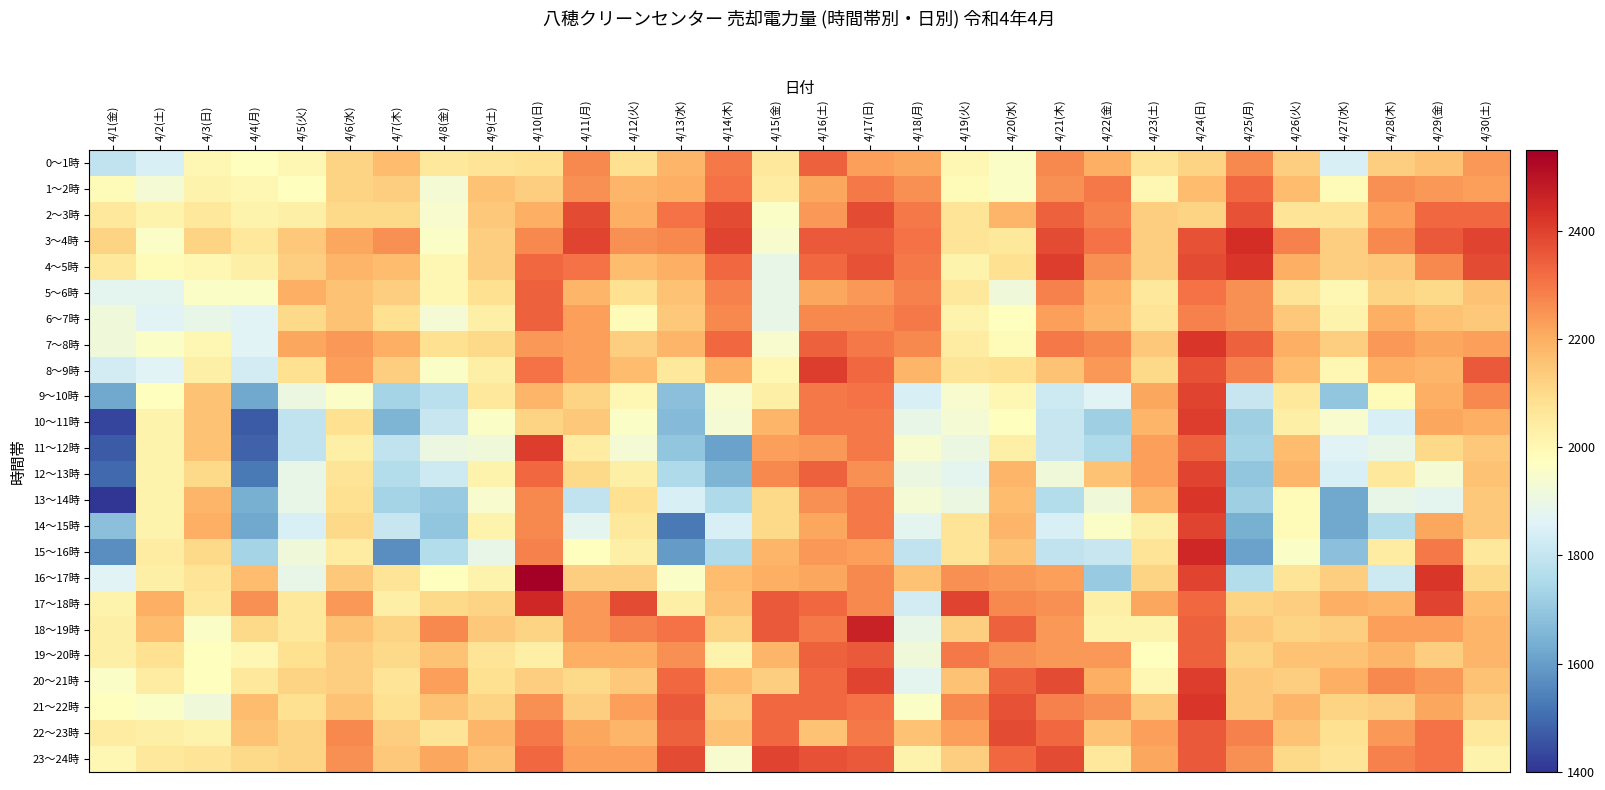

Reading left to right, what are all the values shown in this chart?

0～1時: 4/1(金)=1792	4/2(土)=1848	4/3(日)=2002	4/4(月)=1974	4/5(火)=2002	4/6(水)=2114	4/7(木)=2170	4/8(金)=2058	4/9(土)=2072	4/10(日)=2086	4/11(月)=2268	4/12(火)=2086	4/13(水)=2184	4/14(木)=2296	4/15(金)=2058	4/16(土)=2338	4/17(日)=2226	4/18(月)=2212	4/19(火)=2002	4/20(水)=1960	4/21(木)=2268	4/22(金)=2198	4/23(土)=2072	4/24(日)=2114	4/25(月)=2268	4/26(火)=2128	4/27(水)=1848	4/28(木)=2128	4/29(金)=2156	4/30(土)=2240
1～2時: 4/1(金)=1988	4/2(土)=1932	4/3(日)=2016	4/4(月)=2002	4/5(火)=1974	4/6(水)=2114	4/7(木)=2128	4/8(金)=1932	4/9(土)=2156	4/10(日)=2128	4/11(月)=2254	4/12(火)=2184	4/13(水)=2198	4/14(木)=2310	4/15(金)=2044	4/16(土)=2212	4/17(日)=2296	4/18(月)=2254	4/19(火)=1988	4/20(水)=1960	4/21(木)=2254	4/22(金)=2296	4/23(土)=2002	4/24(日)=2170	4/25(月)=2324	4/26(火)=2170	4/27(水)=1988	4/28(木)=2254	4/29(金)=2240	4/30(土)=2226
2～3時: 4/1(金)=2058	4/2(土)=2016	4/3(日)=2058	4/4(月)=2016	4/5(火)=2030	4/6(水)=2100	4/7(木)=2100	4/8(金)=1946	4/9(土)=2142	4/10(日)=2198	4/11(月)=2380	4/12(火)=2198	4/13(水)=2310	4/14(木)=2380	4/15(金)=1960	4/16(土)=2240	4/17(日)=2380	4/18(月)=2296	4/19(火)=2072	4/20(水)=2184	4/21(木)=2338	4/22(金)=2282	4/23(土)=2128	4/24(日)=2114	4/25(月)=2366	4/26(火)=2072	4/27(水)=2072	4/28(木)=2226	4/29(金)=2324	4/30(土)=2324
3～4時: 4/1(金)=2114	4/2(土)=1960	4/3(日)=2114	4/4(月)=2058	4/5(火)=2142	4/6(水)=2212	4/7(木)=2254	4/8(金)=1960	4/9(土)=2128	4/10(日)=2268	4/11(月)=2394	4/12(火)=2254	4/13(水)=2268	4/14(木)=2394	4/15(金)=1946	4/16(土)=2352	4/17(日)=2352	4/18(月)=2310	4/19(火)=2072	4/20(水)=2058	4/21(木)=2380	4/22(金)=2310	4/23(土)=2128	4/24(日)=2366	4/25(月)=2436	4/26(火)=2282	4/27(水)=2128	4/28(木)=2268	4/29(金)=2352	4/30(土)=2394
4～5時: 4/1(金)=2058	4/2(土)=1988	4/3(日)=2002	4/4(月)=2030	4/5(火)=2128	4/6(水)=2184	4/7(木)=2170	4/8(金)=2002	4/9(土)=2128	4/10(日)=2324	4/11(月)=2310	4/12(火)=2170	4/13(水)=2198	4/14(木)=2324	4/15(金)=1890	4/16(土)=2324	4/17(日)=2366	4/18(月)=2296	4/19(火)=2016	4/20(水)=2086	4/21(木)=2408	4/22(金)=2254	4/23(土)=2128	4/24(日)=2380	4/25(月)=2422	4/26(火)=2198	4/27(水)=2128	4/28(木)=2142	4/29(金)=2268	4/30(土)=2380
5～6時: 4/1(金)=1876	4/2(土)=1876	4/3(日)=1960	4/4(月)=1960	4/5(火)=2198	4/6(水)=2156	4/7(木)=2128	4/8(金)=2002	4/9(土)=2086	4/10(日)=2338	4/11(月)=2184	4/12(火)=2086	4/13(水)=2156	4/14(木)=2282	4/15(金)=1890	4/16(土)=2212	4/17(日)=2240	4/18(月)=2282	4/19(火)=2058	4/20(水)=1918	4/21(木)=2282	4/22(金)=2198	4/23(土)=2058	4/24(日)=2310	4/25(月)=2254	4/26(火)=2072	4/27(水)=2002	4/28(木)=2114	4/29(金)=2100	4/30(土)=2156
6～7時: 4/1(金)=1918	4/2(土)=1862	4/3(日)=1890	4/4(月)=1862	4/5(火)=2100	4/6(水)=2156	4/7(木)=2086	4/8(金)=1932	4/9(土)=2030	4/10(日)=2338	4/11(月)=2226	4/12(火)=1988	4/13(水)=2142	4/14(木)=2268	4/15(金)=1890	4/16(土)=2268	4/17(日)=2268	4/18(月)=2296	4/19(火)=2016	4/20(水)=1974	4/21(木)=2226	4/22(金)=2184	4/23(土)=2072	4/24(日)=2282	4/25(月)=2254	4/26(火)=2142	4/27(水)=2016	4/28(木)=2198	4/29(金)=2156	4/30(土)=2142
7～8時: 4/1(金)=1918	4/2(土)=1960	4/3(日)=2002	4/4(月)=1862	4/5(火)=2212	4/6(水)=2240	4/7(木)=2198	4/8(金)=2086	4/9(土)=2100	4/10(日)=2240	4/11(月)=2226	4/12(火)=2128	4/13(水)=2184	4/14(木)=2324	4/15(金)=1946	4/16(土)=2338	4/17(日)=2296	4/18(月)=2268	4/19(火)=2044	4/20(水)=1988	4/21(木)=2296	4/22(金)=2268	4/23(土)=2142	4/24(日)=2422	4/25(月)=2338	4/26(火)=2198	4/27(水)=2128	4/28(木)=2240	4/29(金)=2212	4/30(土)=2226
8～9時: 4/1(金)=1834	4/2(土)=1862	4/3(日)=2030	4/4(月)=1834	4/5(火)=2086	4/6(水)=2226	4/7(木)=2128	4/8(金)=1960	4/9(土)=2030	4/10(日)=2310	4/11(月)=2226	4/12(火)=2170	4/13(水)=2058	4/14(木)=2198	4/15(金)=2002	4/16(土)=2408	4/17(日)=2324	4/18(月)=2184	4/19(火)=2072	4/20(水)=2086	4/21(木)=2156	4/22(金)=2240	4/23(土)=2100	4/24(日)=2366	4/25(月)=2282	4/26(火)=2170	4/27(水)=2002	4/28(木)=2198	4/29(金)=2184	4/30(土)=2352
9～10時: 4/1(金)=1624	4/2(土)=1974	4/3(日)=2156	4/4(月)=1624	4/5(火)=1904	4/6(水)=1960	4/7(木)=1736	4/8(金)=1778	4/9(土)=2058	4/10(日)=2184	4/11(月)=2114	4/12(火)=2002	4/13(水)=1680	4/14(木)=1946	4/15(金)=2030	4/16(土)=2296	4/17(日)=2310	4/18(月)=1848	4/19(火)=1946	4/20(水)=2002	4/21(木)=1820	4/22(金)=1862	4/23(土)=2212	4/24(日)=2394	4/25(月)=1806	4/26(火)=2058	4/27(水)=1694	4/28(木)=1988	4/29(金)=2198	4/30(土)=2268
10～11時: 4/1(金)=1428	4/2(土)=2016	4/3(日)=2156	4/4(月)=1470	4/5(火)=1792	4/6(水)=2086	4/7(木)=1652	4/8(金)=1806	4/9(土)=1960	4/10(日)=2114	4/11(月)=2142	4/12(火)=1960	4/13(水)=1666	4/14(木)=1932	4/15(金)=2184	4/16(土)=2296	4/17(日)=2296	4/18(月)=1890	4/19(火)=1932	4/20(水)=1974	4/21(木)=1806	4/22(金)=1722	4/23(土)=2184	4/24(日)=2408	4/25(月)=1722	4/26(火)=2030	4/27(水)=1946	4/28(木)=1848	4/29(金)=2212	4/30(土)=2198
11～12時: 4/1(金)=1470	4/2(土)=2016	4/3(日)=2156	4/4(月)=1484	4/5(火)=1792	4/6(水)=2030	4/7(木)=1792	4/8(金)=1904	4/9(土)=1918	4/10(日)=2408	4/11(月)=2044	4/12(火)=1932	4/13(水)=1694	4/14(木)=1610	4/15(金)=2226	4/16(土)=2240	4/17(日)=2296	4/18(月)=1946	4/19(火)=1904	4/20(水)=2030	4/21(木)=1806	4/22(金)=1750	4/23(土)=2226	4/24(日)=2338	4/25(月)=1736	4/26(火)=2170	4/27(水)=1862	4/28(木)=1890	4/29(金)=2100	4/30(土)=2142
12～13時: 4/1(金)=1498	4/2(土)=2016	4/3(日)=2100	4/4(月)=1526	4/5(火)=1890	4/6(水)=2072	4/7(木)=1764	4/8(金)=1820	4/9(土)=2016	4/10(日)=2324	4/11(月)=2100	4/12(火)=2030	4/13(水)=1750	4/14(木)=1652	4/15(金)=2268	4/16(土)=2338	4/17(日)=2254	4/18(月)=1904	4/19(火)=1876	4/20(水)=2184	4/21(木)=1918	4/22(金)=2156	4/23(土)=2226	4/24(日)=2394	4/25(月)=1694	4/26(火)=2184	4/27(水)=1848	4/28(木)=2058	4/29(金)=1932	4/30(土)=2156
13～14時: 4/1(金)=1400	4/2(土)=2016	4/3(日)=2184	4/4(月)=1638	4/5(火)=1890	4/6(水)=2086	4/7(木)=1736	4/8(金)=1708	4/9(土)=1946	4/10(日)=2268	4/11(月)=1792	4/12(火)=2086	4/13(水)=1848	4/14(木)=1750	4/15(金)=2100	4/16(土)=2254	4/17(日)=2296	4/18(月)=1932	4/19(火)=1904	4/20(水)=2170	4/21(木)=1764	4/22(金)=1918	4/23(土)=2184	4/24(日)=2422	4/25(月)=1722	4/26(火)=1988	4/27(水)=1624	4/28(木)=1890	4/29(金)=1876	4/30(土)=2142
14～15時: 4/1(金)=1680	4/2(土)=2016	4/3(日)=2198	4/4(月)=1624	4/5(火)=1848	4/6(水)=2100	4/7(木)=1806	4/8(金)=1694	4/9(土)=2016	4/10(日)=2268	4/11(月)=1876	4/12(火)=2058	4/13(水)=1526	4/14(木)=1848	4/15(金)=2100	4/16(土)=2212	4/17(日)=2296	4/18(月)=1876	4/19(火)=2072	4/20(水)=2184	4/21(木)=1848	4/22(金)=1960	4/23(土)=2030	4/24(日)=2394	4/25(月)=1638	4/26(火)=1988	4/27(水)=1624	4/28(木)=1764	4/29(金)=2212	4/30(土)=2142
15～16時: 4/1(金)=1568	4/2(土)=2044	4/3(日)=2100	4/4(月)=1736	4/5(火)=1918	4/6(水)=2044	4/7(木)=1568	4/8(金)=1764	4/9(土)=1890	4/10(日)=2282	4/11(月)=1974	4/12(火)=2030	4/13(水)=1596	4/14(木)=1750	4/15(金)=2184	4/16(土)=2240	4/17(日)=2226	4/18(月)=1792	4/19(火)=2072	4/20(水)=2156	4/21(木)=1792	4/22(金)=1806	4/23(土)=2072	4/24(日)=2450	4/25(月)=1610	4/26(火)=1960	4/27(水)=1680	4/28(木)=2044	4/29(金)=2296	4/30(土)=2058
16～17時: 4/1(金)=1862	4/2(土)=2030	4/3(日)=2072	4/4(月)=2170	4/5(火)=1890	4/6(水)=2142	4/7(木)=2072	4/8(金)=1974	4/9(土)=2016	4/10(日)=2548	4/11(月)=2128	4/12(火)=2128	4/13(水)=1960	4/14(木)=2170	4/15(金)=2198	4/16(土)=2212	4/17(日)=2268	4/18(月)=2156	4/19(火)=2254	4/20(水)=2240	4/21(木)=2226	4/22(金)=1708	4/23(土)=2114	4/24(日)=2394	4/25(月)=1764	4/26(火)=2072	4/27(水)=2128	4/28(木)=1820	4/29(金)=2422	4/30(土)=2100
17～18時: 4/1(金)=2016	4/2(土)=2198	4/3(日)=2058	4/4(月)=2254	4/5(火)=2058	4/6(水)=2240	4/7(木)=2030	4/8(金)=2100	4/9(土)=2114	4/10(日)=2450	4/11(月)=2240	4/12(火)=2380	4/13(水)=2030	4/14(木)=2156	4/15(金)=2352	4/16(土)=2324	4/17(日)=2268	4/18(月)=1834	4/19(火)=2394	4/20(水)=2268	4/21(木)=2254	4/22(金)=2030	4/23(土)=2212	4/24(日)=2324	4/25(月)=2114	4/26(火)=2128	4/27(水)=2198	4/28(木)=2184	4/29(金)=2394	4/30(土)=2170
18～19時: 4/1(金)=2030	4/2(土)=2170	4/3(日)=1960	4/4(月)=2100	4/5(火)=2058	4/6(水)=2156	4/7(木)=2114	4/8(金)=2268	4/9(土)=2142	4/10(日)=2114	4/11(月)=2240	4/12(火)=2282	4/13(水)=2310	4/14(木)=2114	4/15(金)=2352	4/16(土)=2296	4/17(日)=2464	4/18(月)=1890	4/19(火)=2128	4/20(水)=2338	4/21(木)=2240	4/22(金)=2016	4/23(土)=2016	4/24(日)=2338	4/25(月)=2142	4/26(火)=2114	4/27(水)=2128	4/28(木)=2226	4/29(金)=2226	4/30(土)=2184
19～20時: 4/1(金)=2030	4/2(土)=2086	4/3(日)=1974	4/4(月)=2002	4/5(火)=2086	4/6(水)=2128	4/7(木)=2100	4/8(金)=2156	4/9(土)=2072	4/10(日)=2030	4/11(月)=2198	4/12(火)=2198	4/13(水)=2254	4/14(木)=2016	4/15(金)=2184	4/16(土)=2338	4/17(日)=2352	4/18(月)=1918	4/19(火)=2296	4/20(水)=2254	4/21(木)=2240	4/22(金)=2240	4/23(土)=1974	4/24(日)=2338	4/25(月)=2114	4/26(火)=2156	4/27(水)=2156	4/28(木)=2184	4/29(金)=2128	4/30(土)=2184
20～21時: 4/1(金)=1960	4/2(土)=2044	4/3(日)=1974	4/4(月)=2058	4/5(火)=2114	4/6(水)=2128	4/7(木)=2072	4/8(金)=2226	4/9(土)=2086	4/10(日)=2128	4/11(月)=2100	4/12(火)=2142	4/13(水)=2324	4/14(木)=2170	4/15(金)=2128	4/16(土)=2324	4/17(日)=2394	4/18(月)=1876	4/19(火)=2156	4/20(水)=2338	4/21(木)=2380	4/22(金)=2198	4/23(土)=2002	4/24(日)=2408	4/25(月)=2142	4/26(火)=2128	4/27(水)=2198	4/28(木)=2268	4/29(金)=2240	4/30(土)=2156
21～22時: 4/1(金)=1974	4/2(土)=1960	4/3(日)=1918	4/4(月)=2170	4/5(火)=2086	4/6(水)=2156	4/7(木)=2086	4/8(金)=2156	4/9(土)=2114	4/10(日)=2254	4/11(月)=2128	4/12(火)=2226	4/13(水)=2352	4/14(木)=2128	4/15(金)=2324	4/16(土)=2324	4/17(日)=2310	4/18(月)=1960	4/19(火)=2268	4/20(水)=2366	4/21(木)=2282	4/22(金)=2254	4/23(土)=2142	4/24(日)=2422	4/25(月)=2142	4/26(火)=2184	4/27(水)=2114	4/28(木)=2128	4/29(金)=2212	4/30(土)=2128
22～23時: 4/1(金)=2044	4/2(土)=2030	4/3(日)=2016	4/4(月)=2156	4/5(火)=2114	4/6(水)=2268	4/7(木)=2128	4/8(金)=2072	4/9(土)=2184	4/10(日)=2296	4/11(月)=2212	4/12(火)=2184	4/13(水)=2338	4/14(木)=2156	4/15(金)=2324	4/16(土)=2156	4/17(日)=2296	4/18(月)=2156	4/19(火)=2226	4/20(水)=2380	4/21(木)=2324	4/22(金)=2156	4/23(土)=2226	4/24(日)=2352	4/25(月)=2282	4/26(火)=2156	4/27(水)=2086	4/28(木)=2240	4/29(金)=2310	4/30(土)=2058
23～24時: 4/1(金)=2002	4/2(土)=2058	4/3(日)=2072	4/4(月)=2100	4/5(火)=2114	4/6(水)=2254	4/7(木)=2142	4/8(金)=2212	4/9(土)=2156	4/10(日)=2324	4/11(月)=2226	4/12(火)=2226	4/13(水)=2380	4/14(木)=1946	4/15(金)=2394	4/16(土)=2366	4/17(日)=2352	4/18(月)=2016	4/19(火)=2128	4/20(水)=2324	4/21(木)=2380	4/22(金)=2058	4/23(土)=2212	4/24(日)=2352	4/25(月)=2254	4/26(火)=2100	4/27(水)=2072	4/28(木)=2282	4/29(金)=2310	4/30(土)=2016